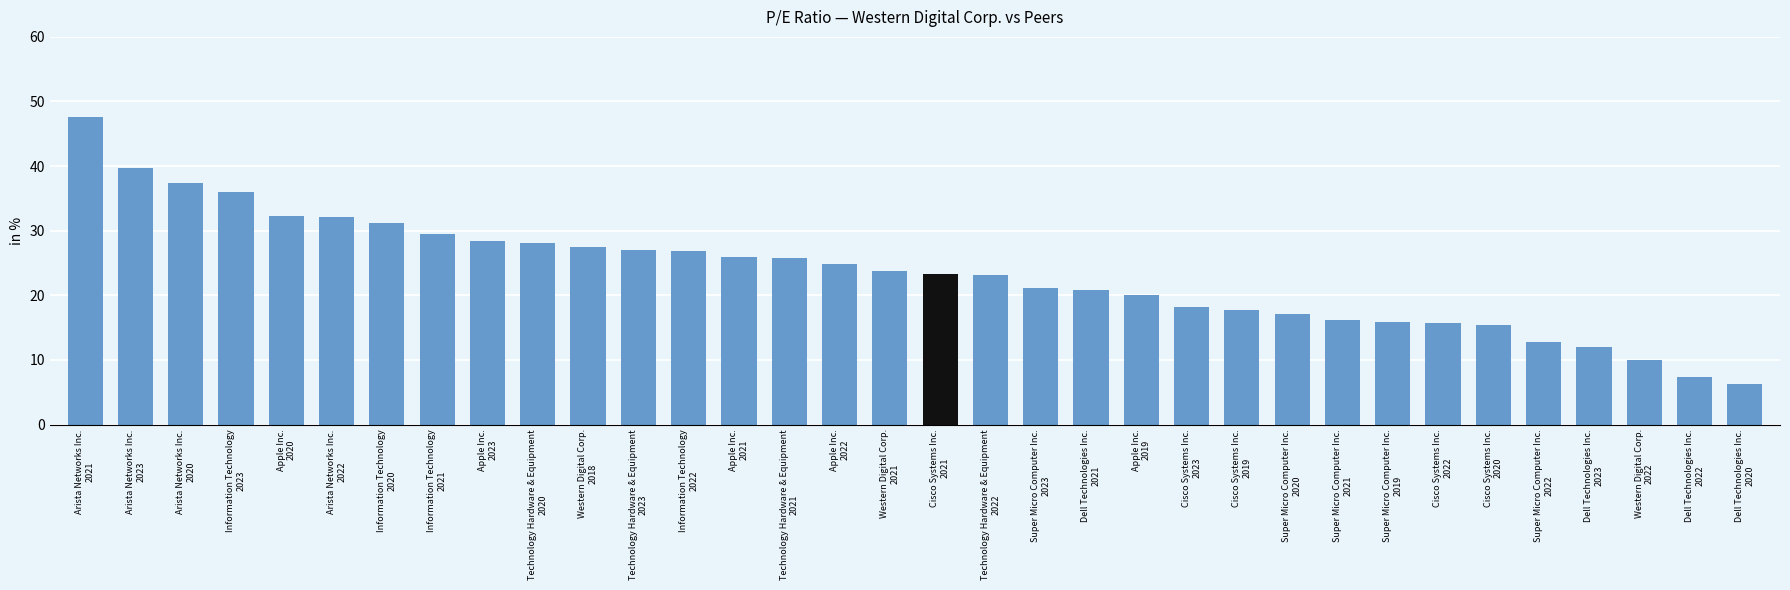

What is the ratio of the value at Technology Hardware & Equipment
2022 to the value at Arista Networks Inc.
2023?

0.6